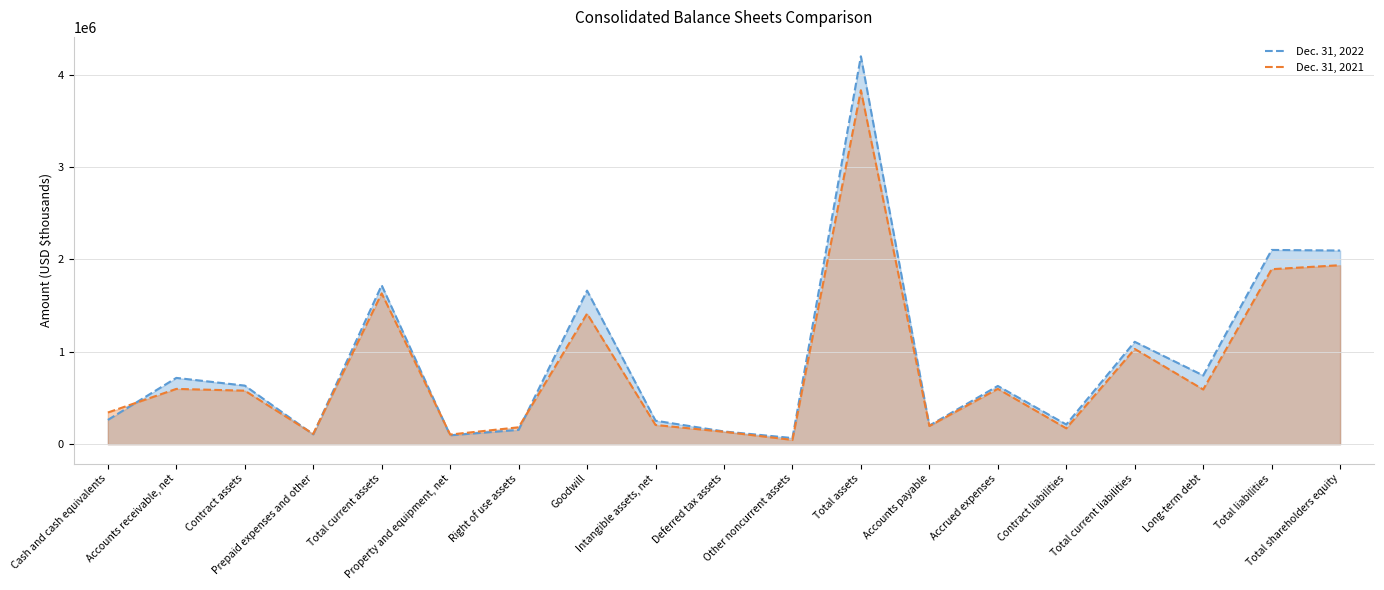

In Dec. 31, 2021, how many points are lower than both neighbors (excluding endpoints)?

6